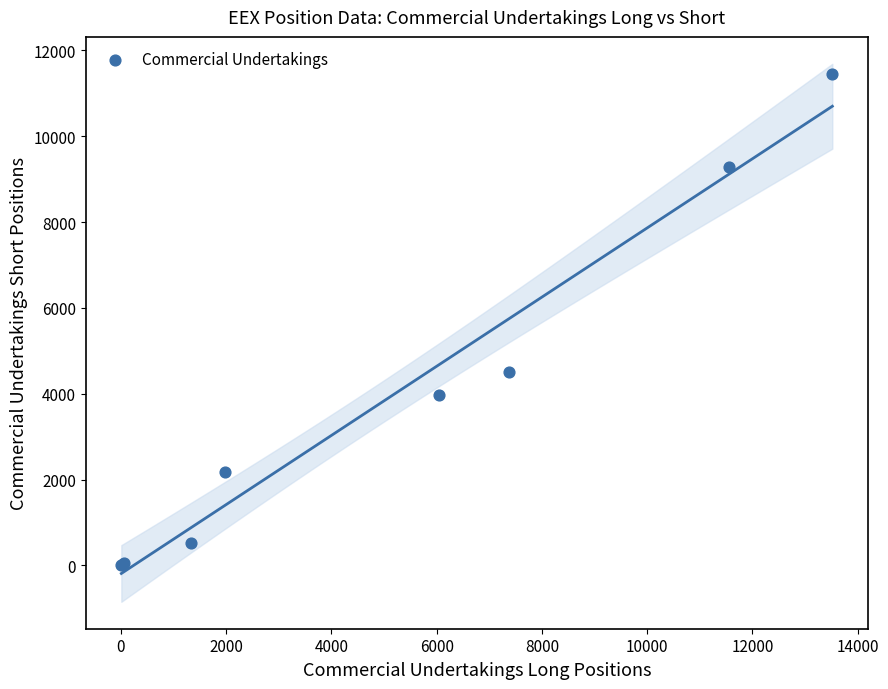

What Y value in the scatter plot is closest to 5733?

4499.1